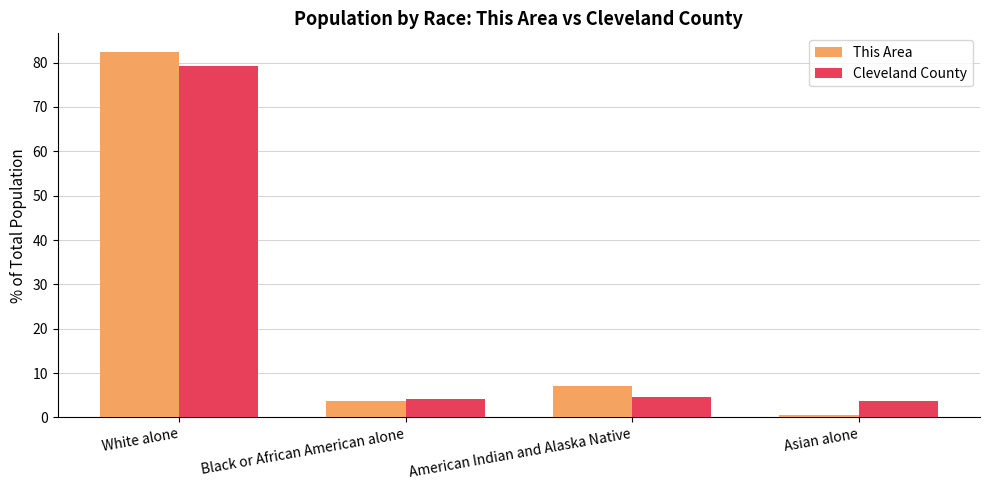

What are all the series names shown in the legend?

This Area, Cleveland County